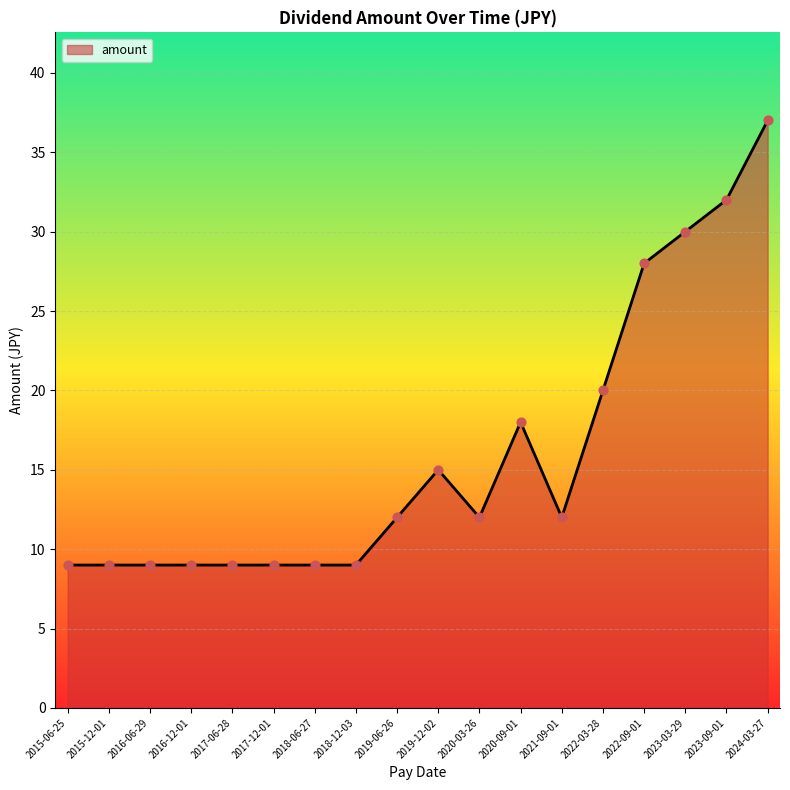

What is the change in value from 2020-09-01 to 2023-03-29?

+12